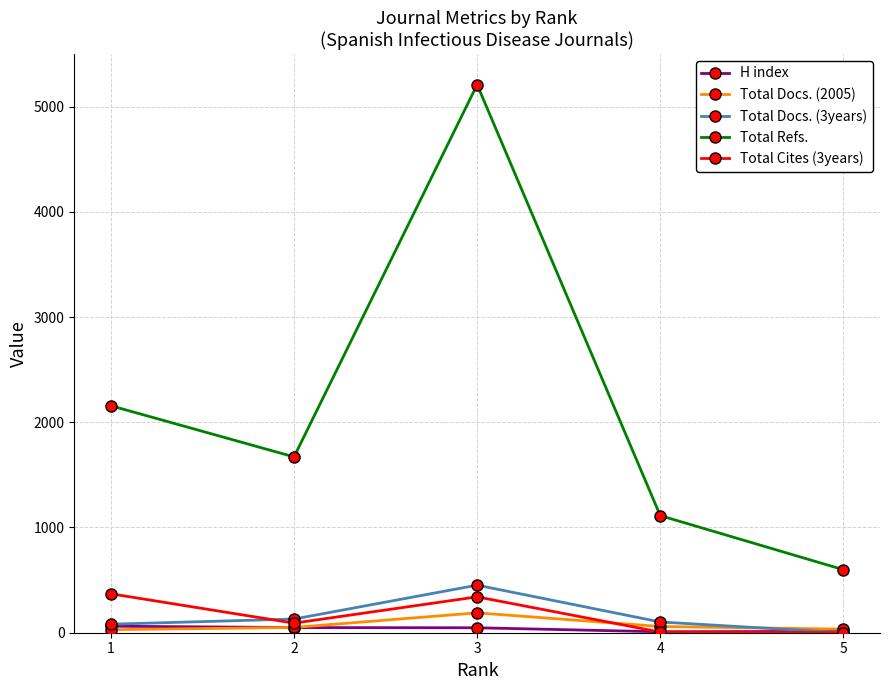

What are all the series names shown in the legend?

H index, Total Docs. (2005), Total Docs. (3years), Total Refs., Total Cites (3years)